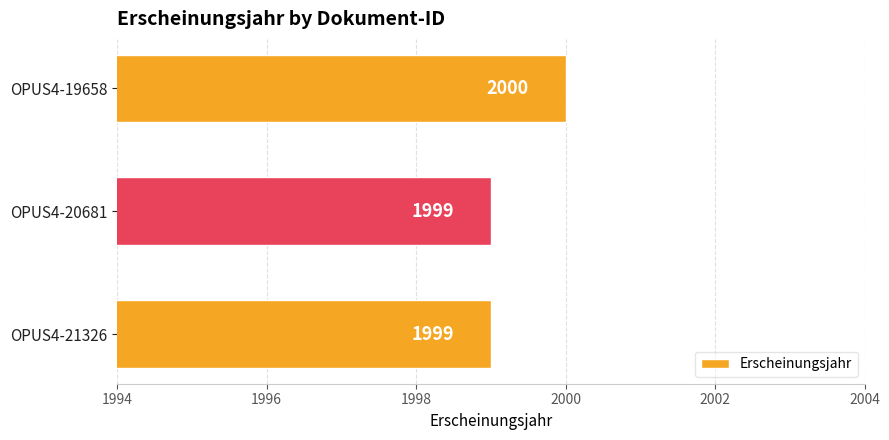

Reading bottom to top, list all the values displayed in this chart.

OPUS4-21326=1999	OPUS4-20681=1999	OPUS4-19658=2000